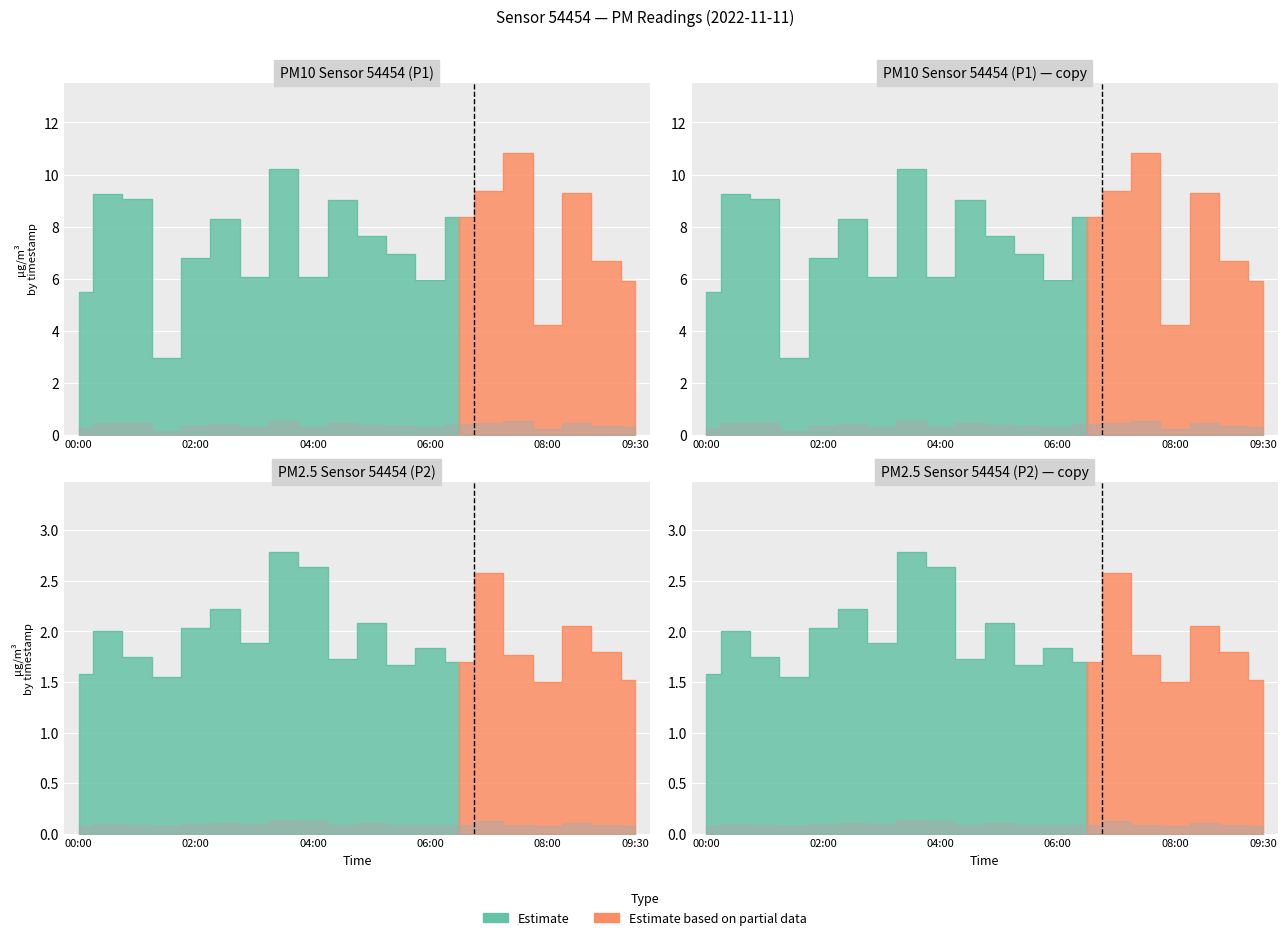

Where is the first local maximum for P1?

00:30